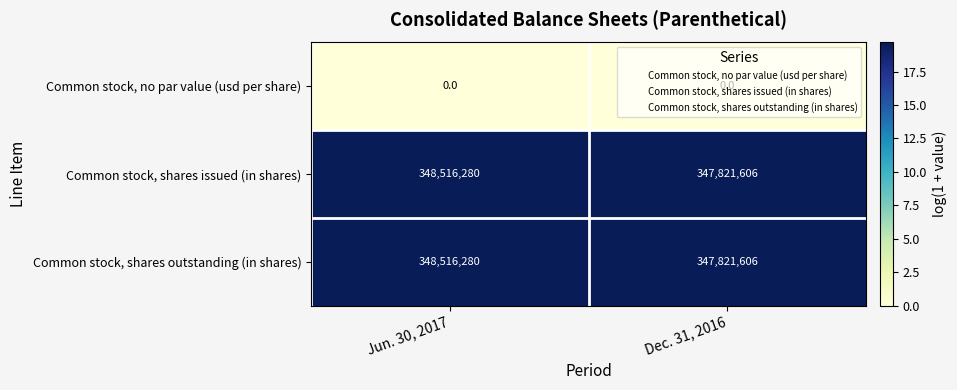

True or false: Common stock, shares outstanding (in shares) has a value of 584442479 at Jun. 30, 2017.

False